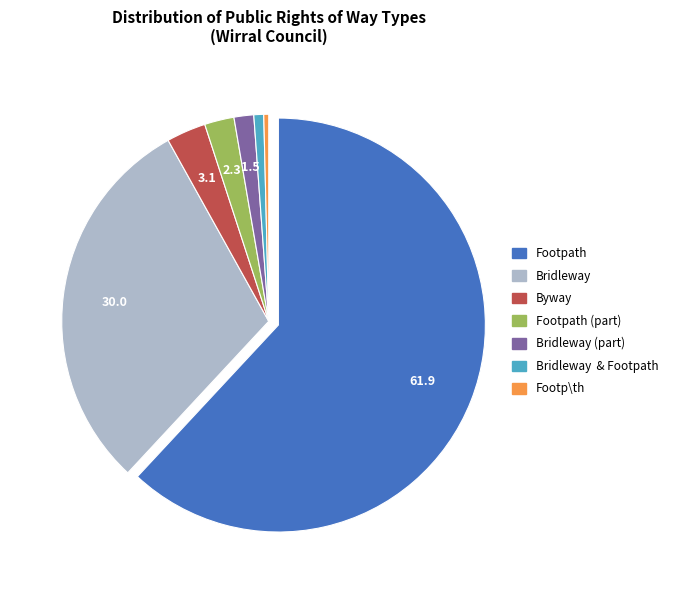

Is there any slice that represents more than half of the pie?

Yes